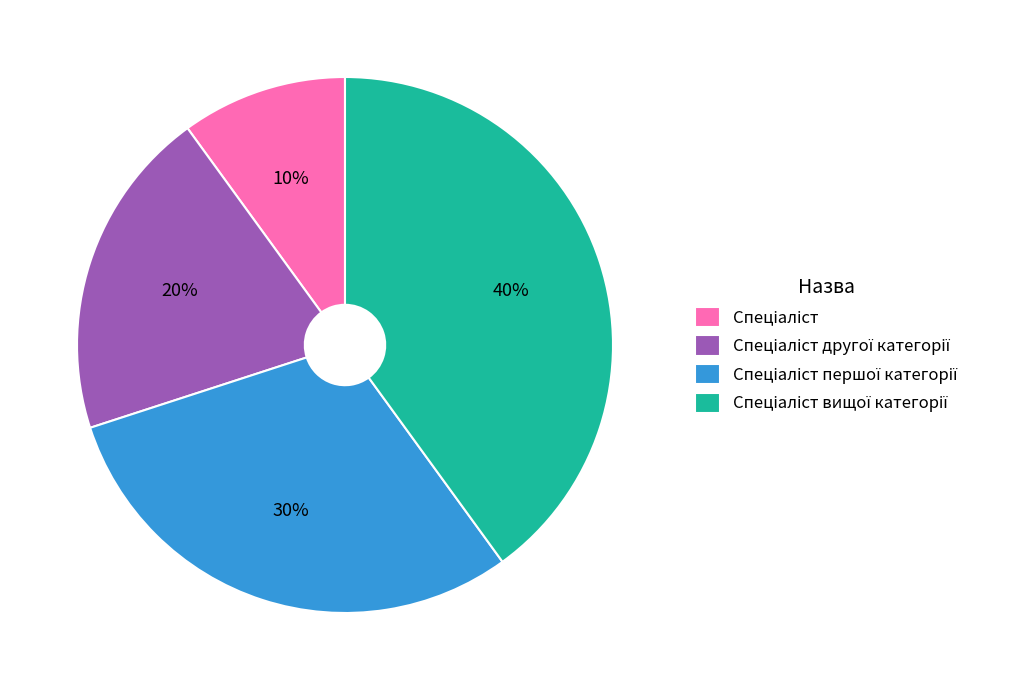

Does any single category account for the majority?

No